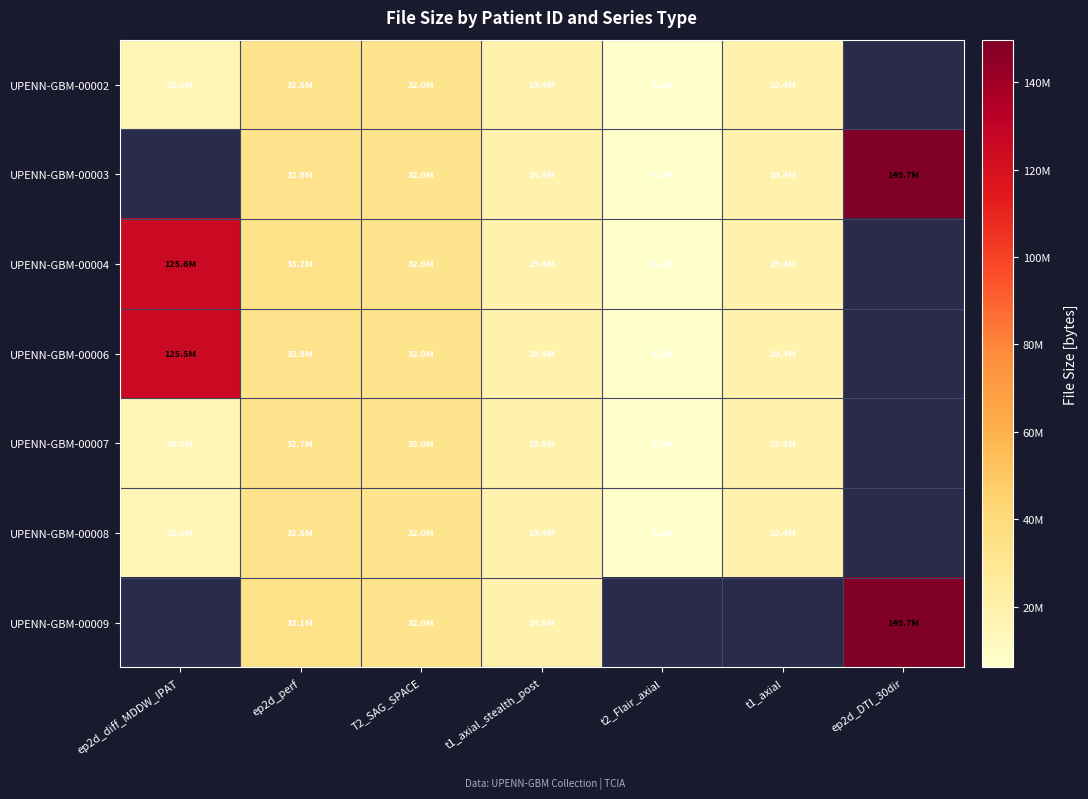

What is the minimum value shown in the chart?

6073008.0